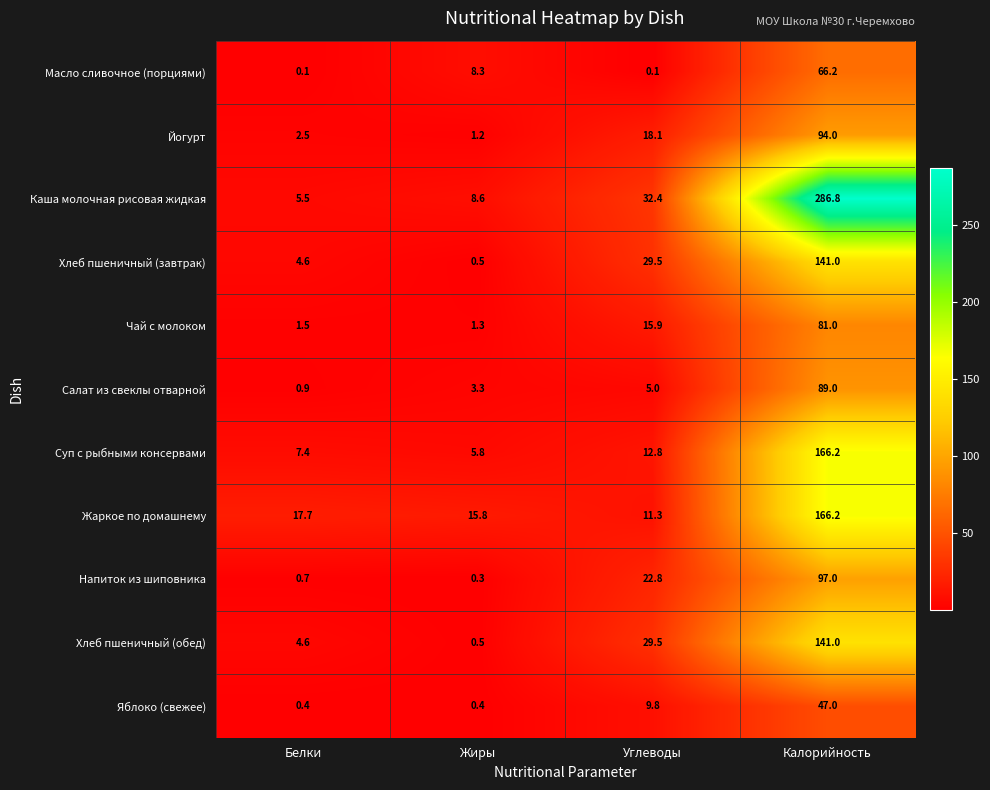

At how many categories does at least one series exceed 134?

1